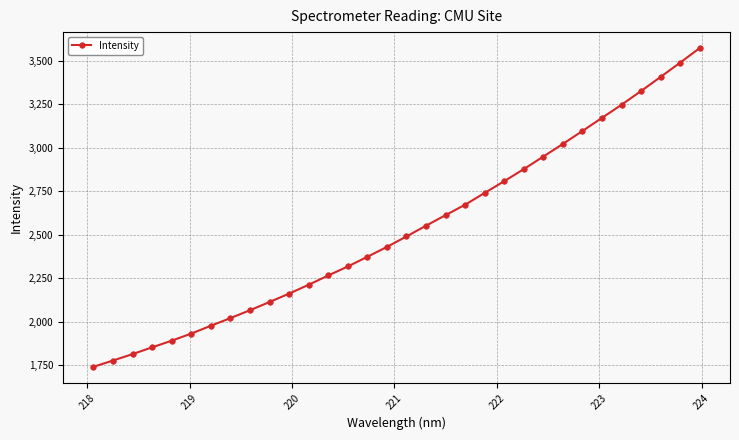

Count the number of categories in the chart.

32